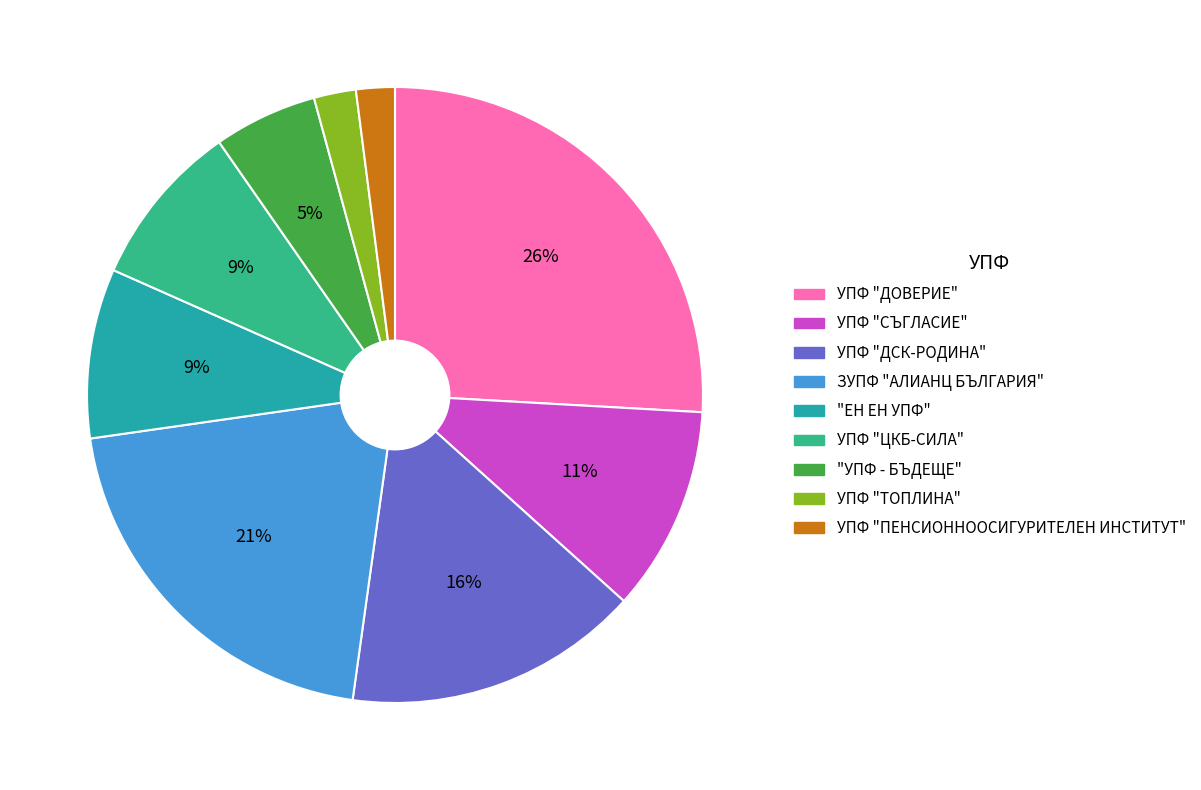

Which slice is the largest?

УПФ "ДОВЕРИЕ"